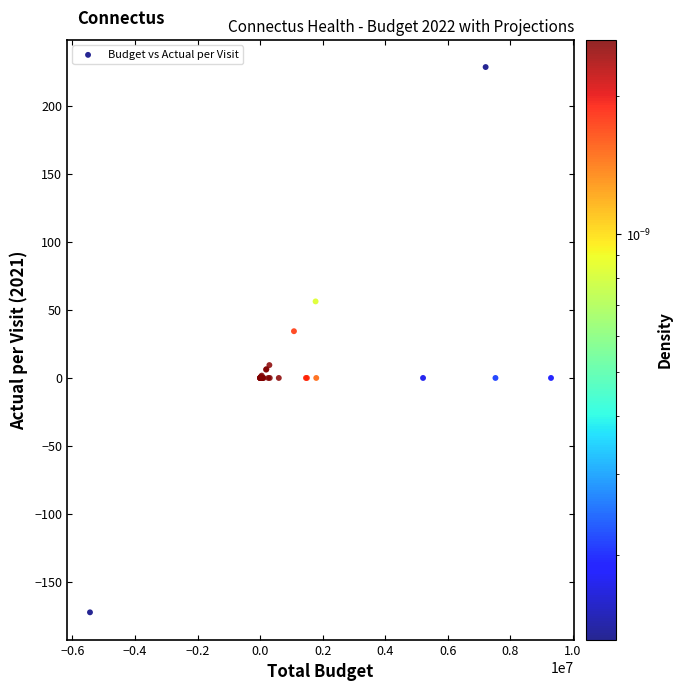

What Y value in the scatter plot is closest to 28?

34.3